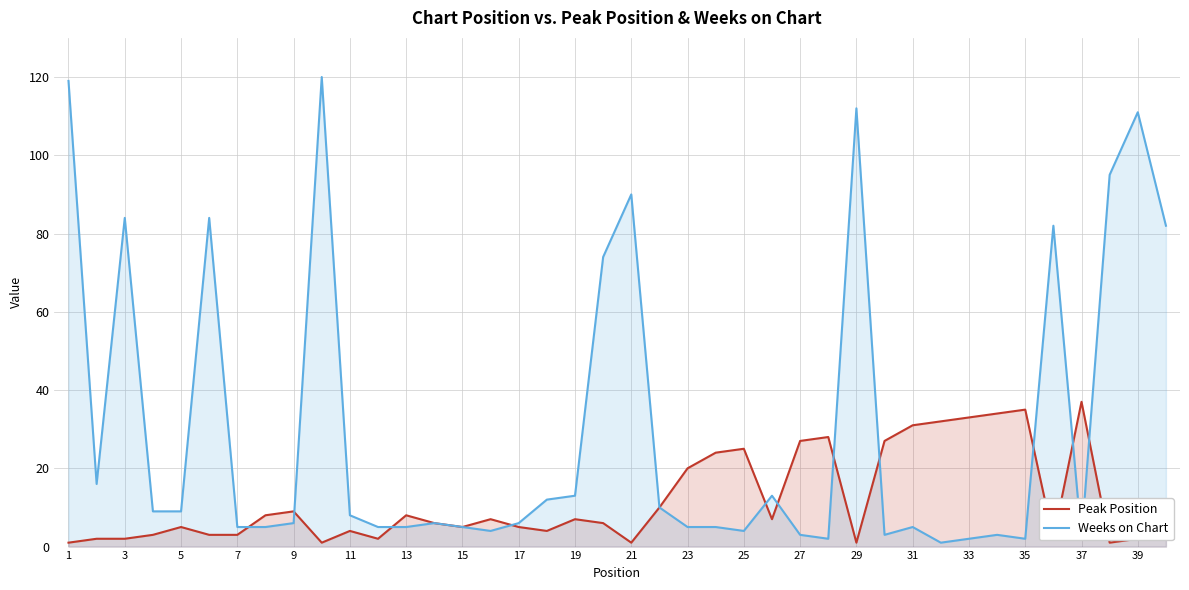

The Peak Position series shows 4 at 11. True or false?

True